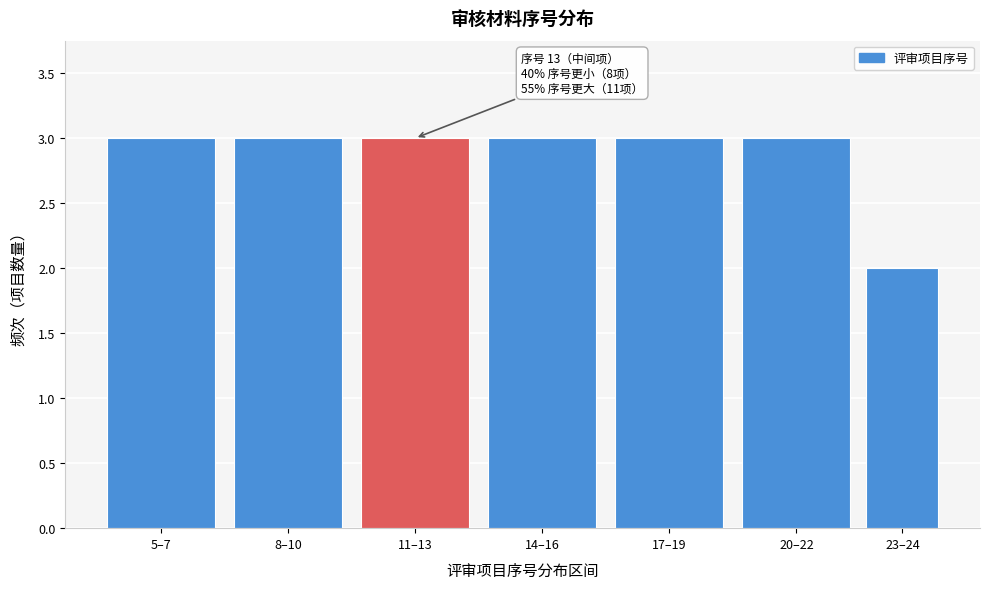

Reading right to left, extract all data points from this chart.

2	3	3	3	3	3	3